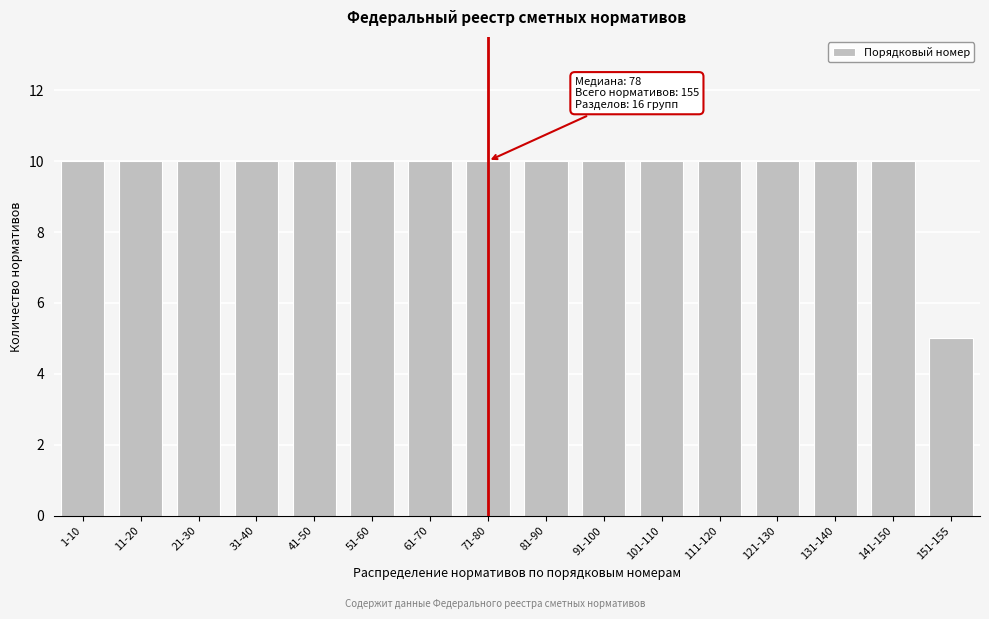

Reading right to left, extract all data points from this chart.

151-155=5	141-150=10	131-140=10	121-130=10	111-120=10	101-110=10	91-100=10	81-90=10	71-80=10	61-70=10	51-60=10	41-50=10	31-40=10	21-30=10	11-20=10	1-10=10